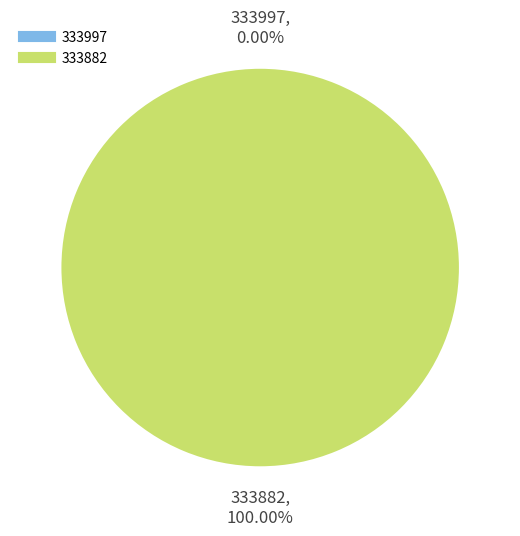

What is the change in value from 333997 to 333882?

+1713